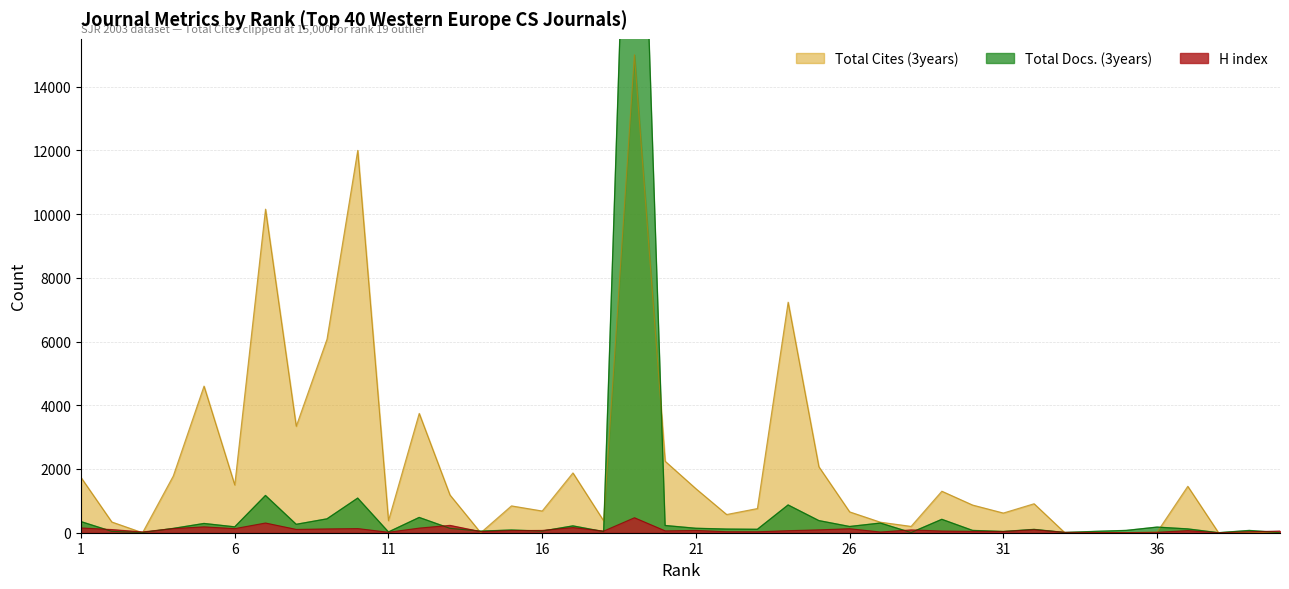

Which has a higher value, 33 or 25?

25